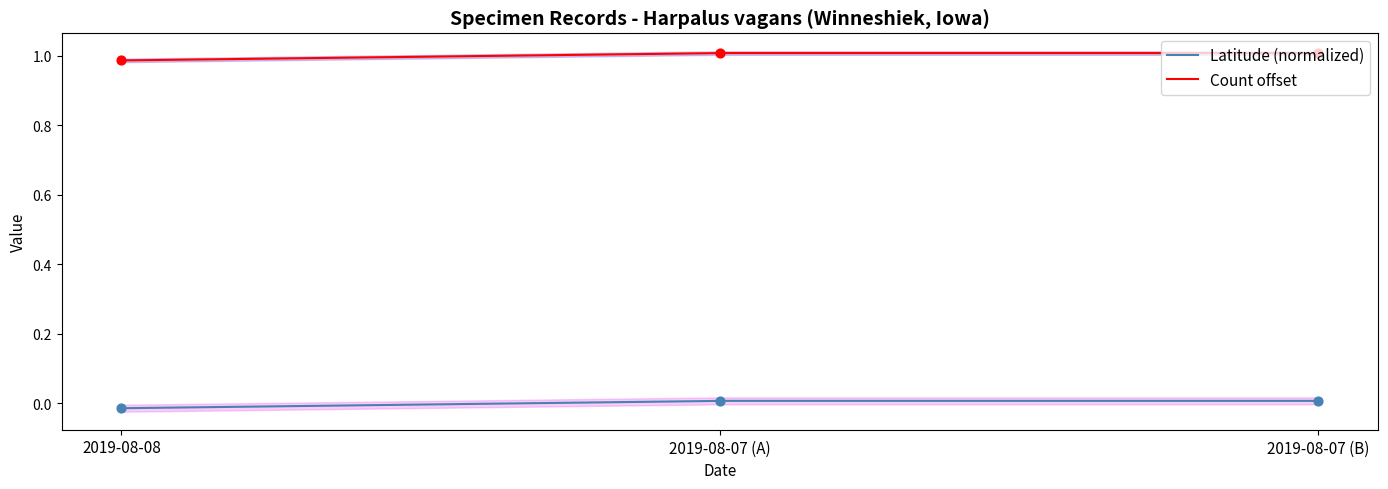

True or false: Latitude (normalized) and Count offset intersect in this chart.

False